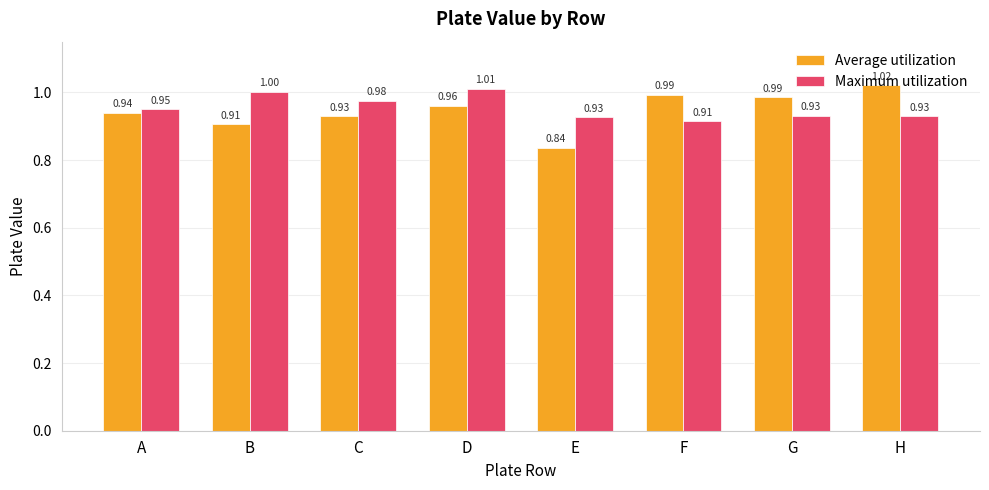

At how many categories does at least one series exceed 0?

8